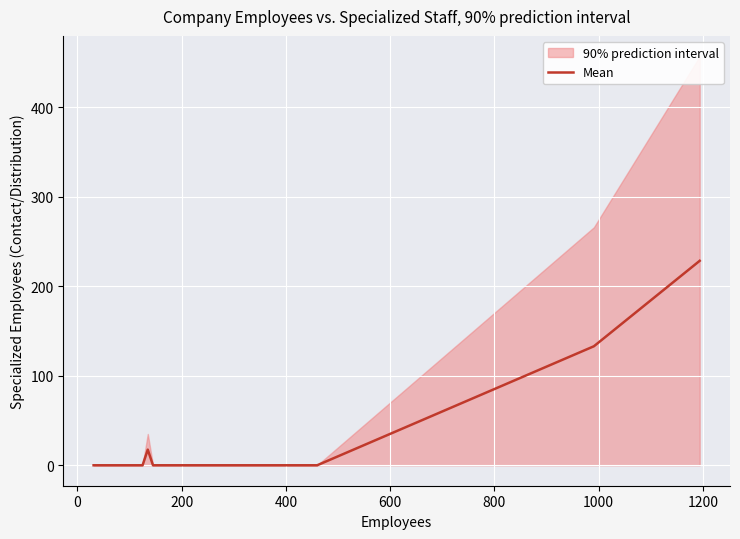

How many points are higher than both their immediate neighbors (excluding endpoints)?

1